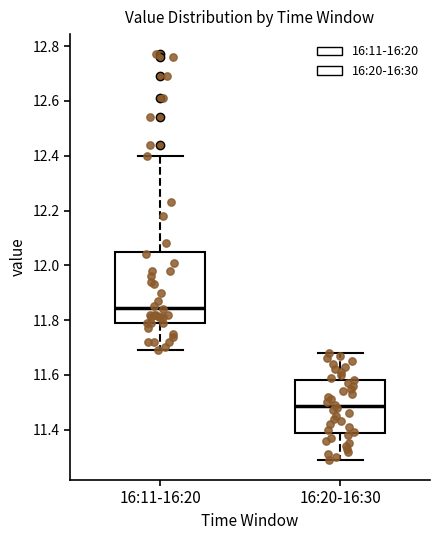

Reading left to right, transcribe this box plot: for each box, give where its median line is, the range the box spans, and where its two whiskers end, as read against the y-axis. The values are not printed on the chart, so give them approximately, as read against the axis.

16:11-16:20: median 11.84, box 11.80 to 12.06, whiskers 11.70 to 12.40
16:20-16:30: median 11.48, box 11.38 to 11.58, whiskers 11.30 to 11.68